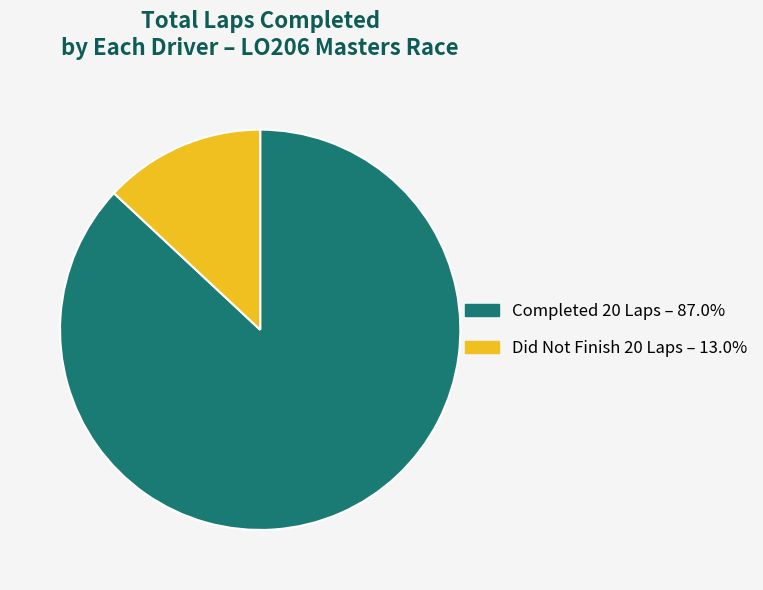

Approximately how many times larger is the value at Completed 20 Laps – 87.0% compared to Did Not Finish 20 Laps – 13.0%?

6.7